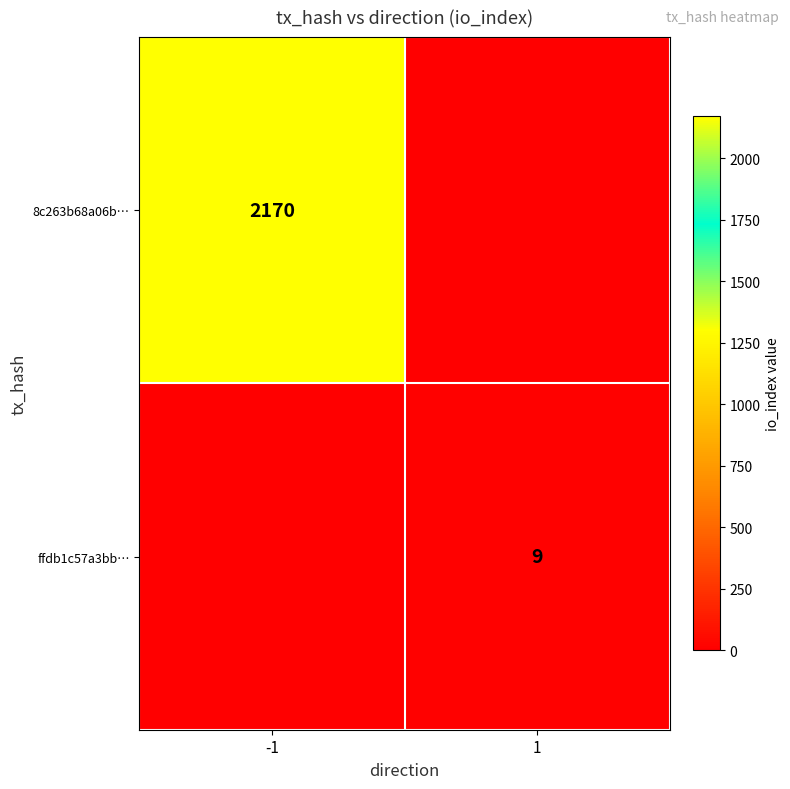

Is the value of ffdb1c57a3bb… at 1 greater than the value of 8c263b68a06b… at -1?

No